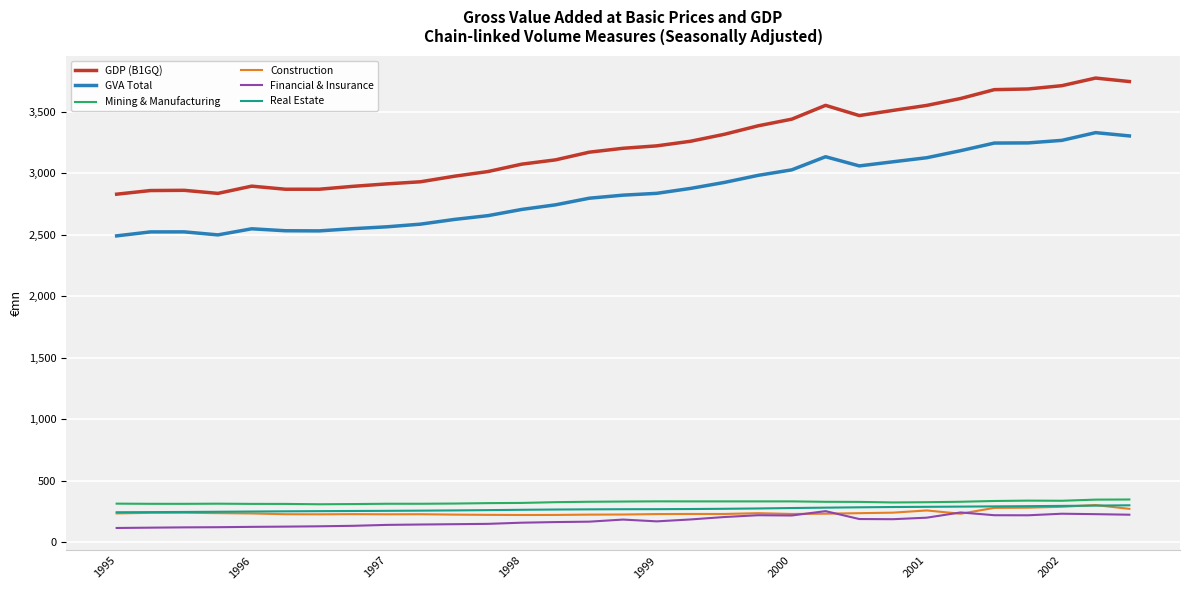

True or false: GVA Total and Real Estate cross at least once.

False